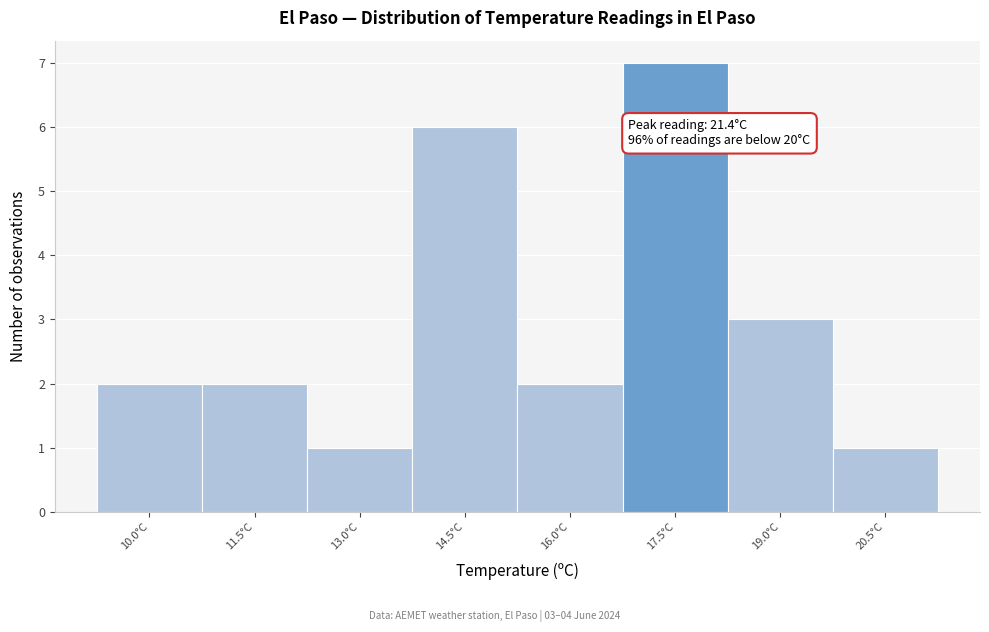

Reading left to right, extract all data points from this chart.

2	2	1	6	2	7	3	1